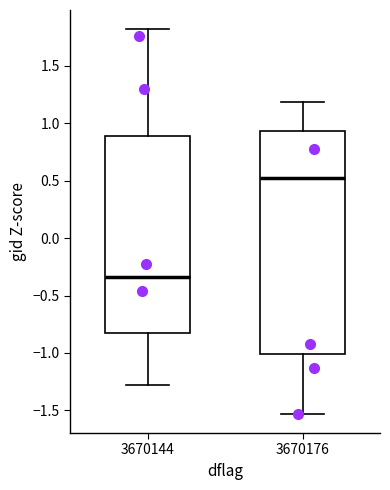

Which box is the tallest, from its lower edge to its upper edge?

3670176